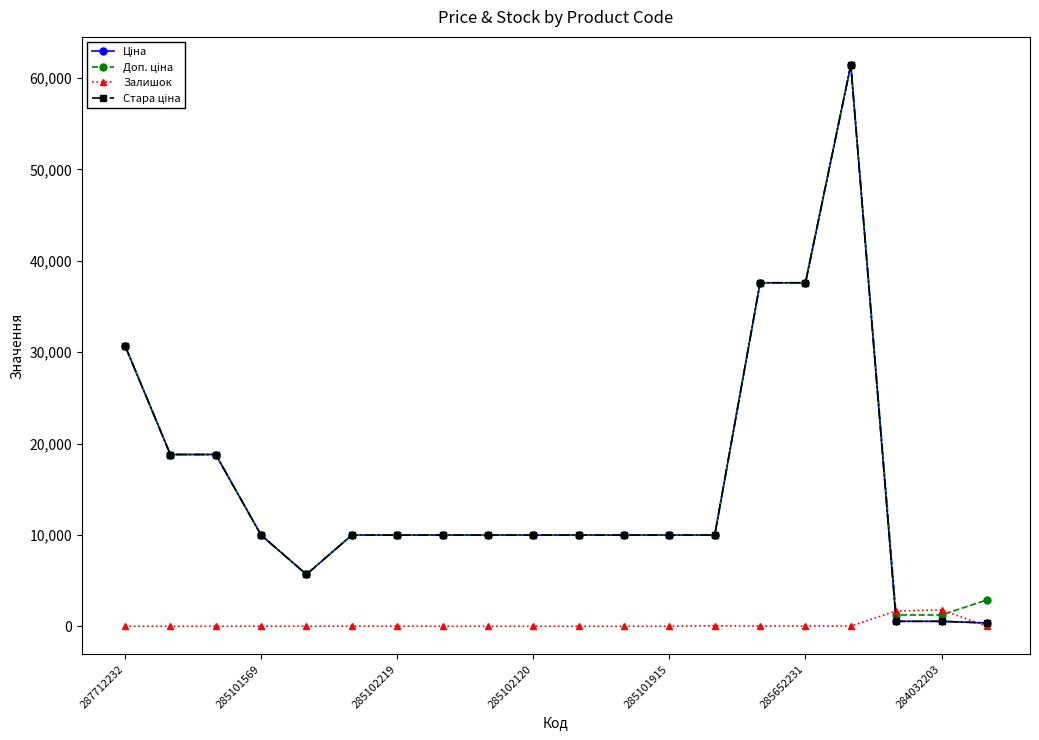

Does the chart have visible grid lines?

No